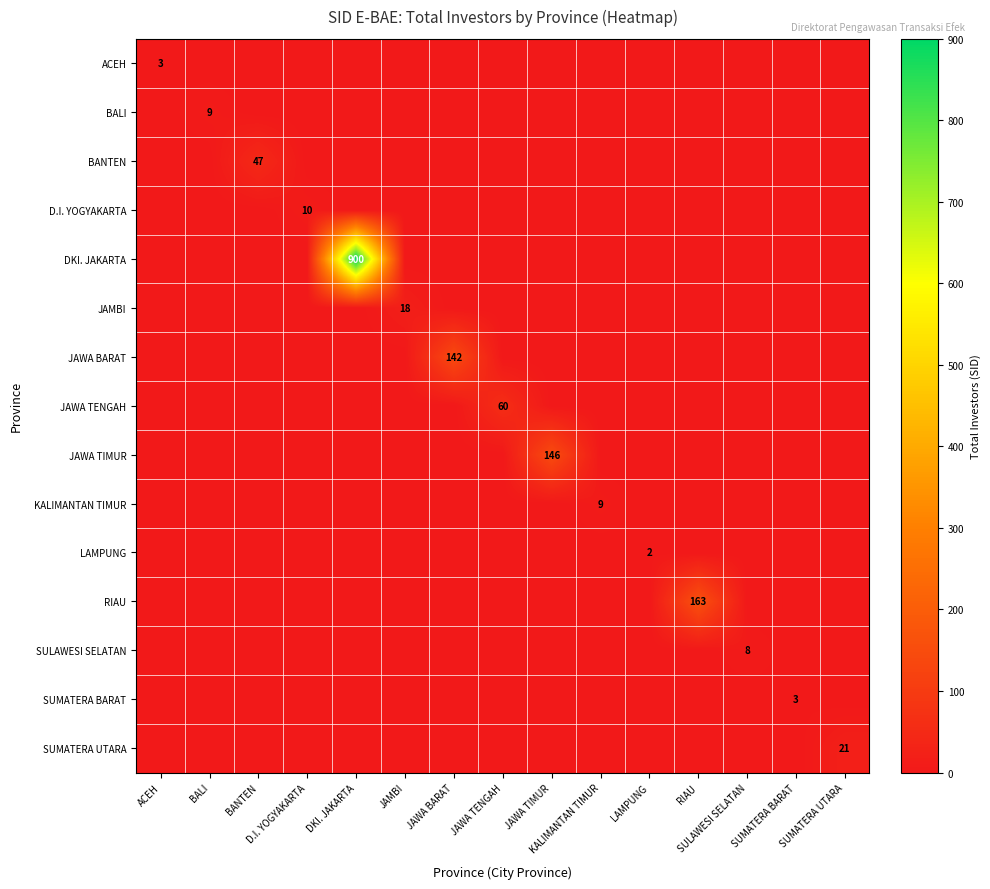

Which category has the highest value in the SULAWESI SELATAN series?

SULAWESI SELATAN